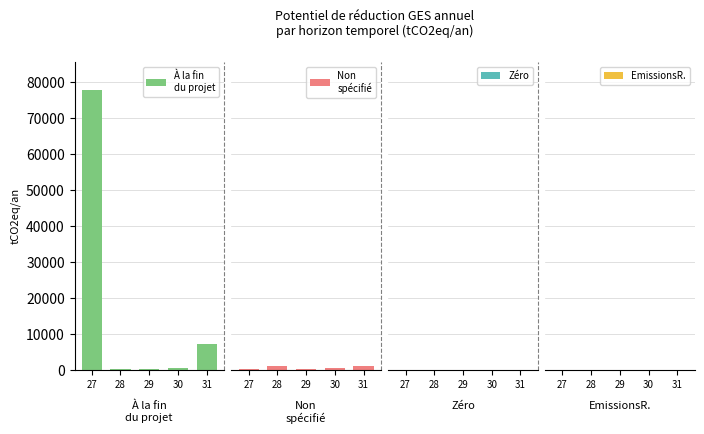

Which category has the highest value in the Zéro series?

27